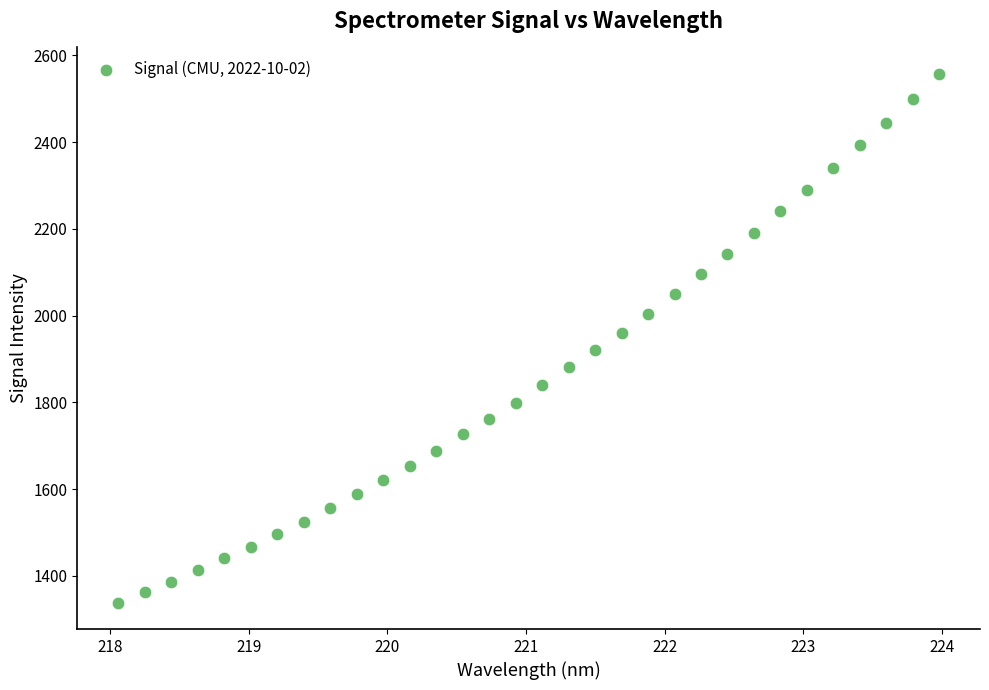

What is the range of X values (max minus min)?

5.9